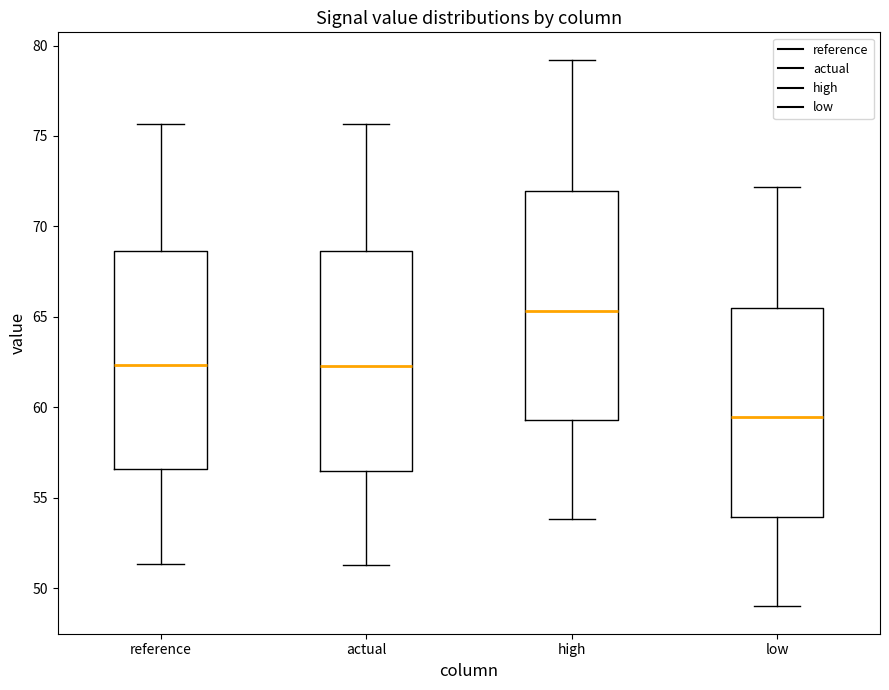

Which box's median line is the lowest?

low